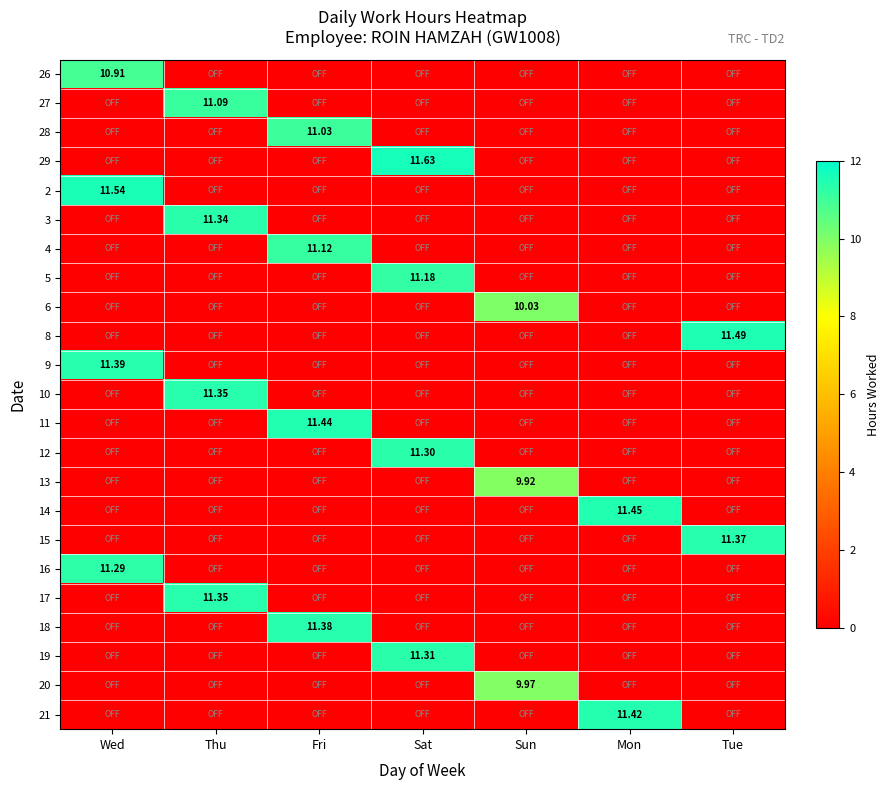

Rank the categories by 3 value from lowest to highest.

Wed, Fri, Sat, Sun, Mon, Tue, Thu